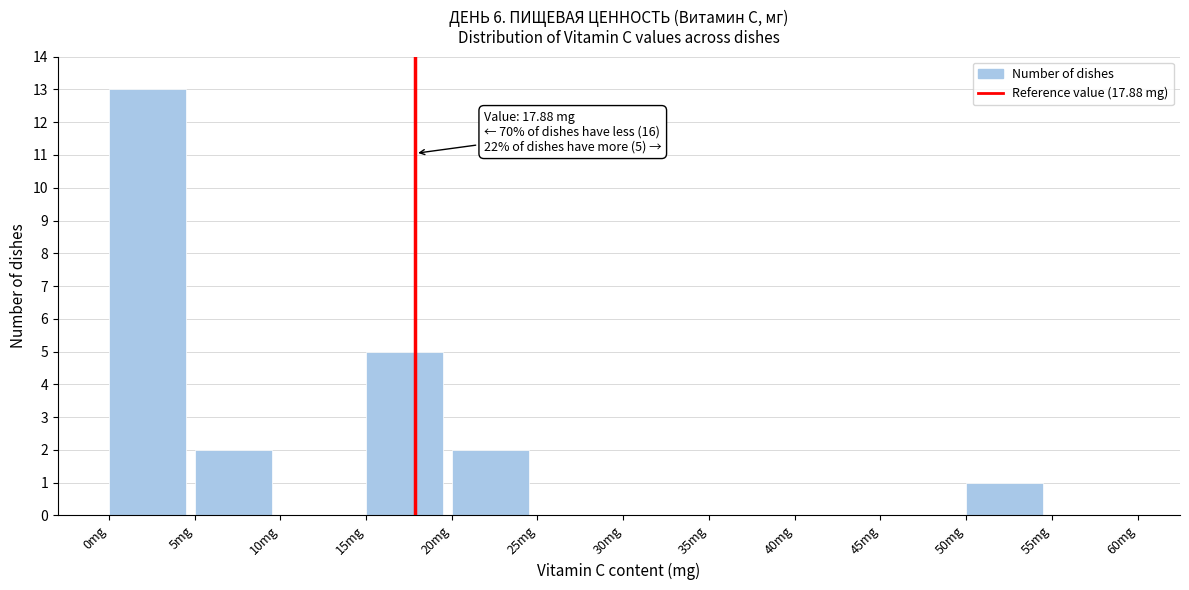

Which range on the x-axis has the tallest bar?

0 to 5